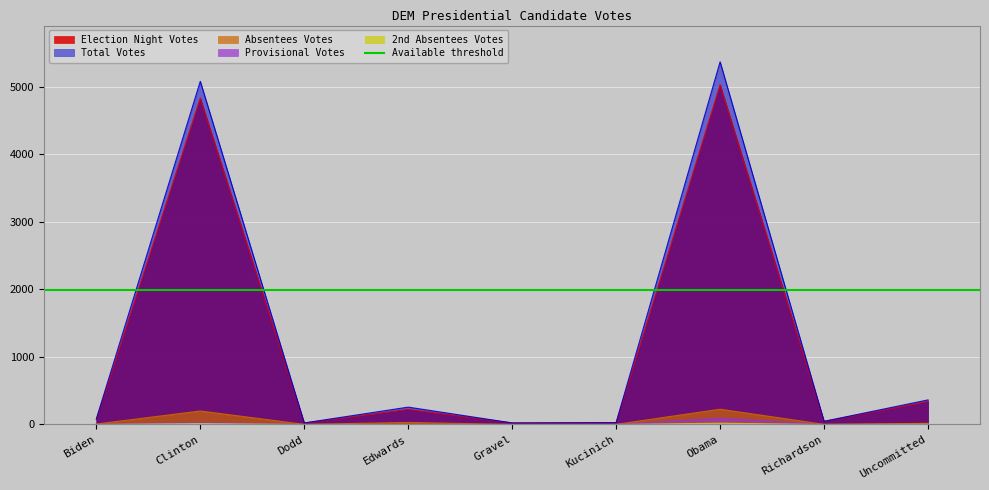

What is the value of the Election Night Votes point at the 7th from the left?

5031